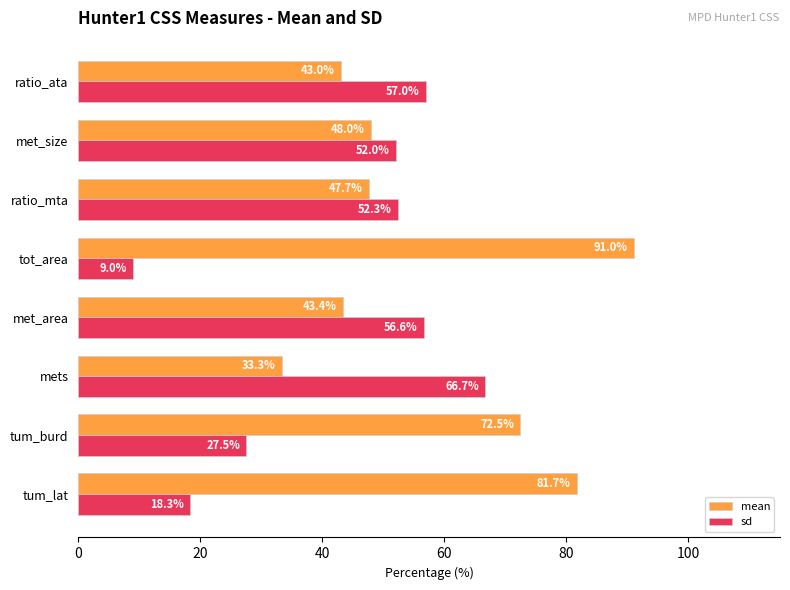

The mean series shows 117.2 at tum_burd. True or false?

False